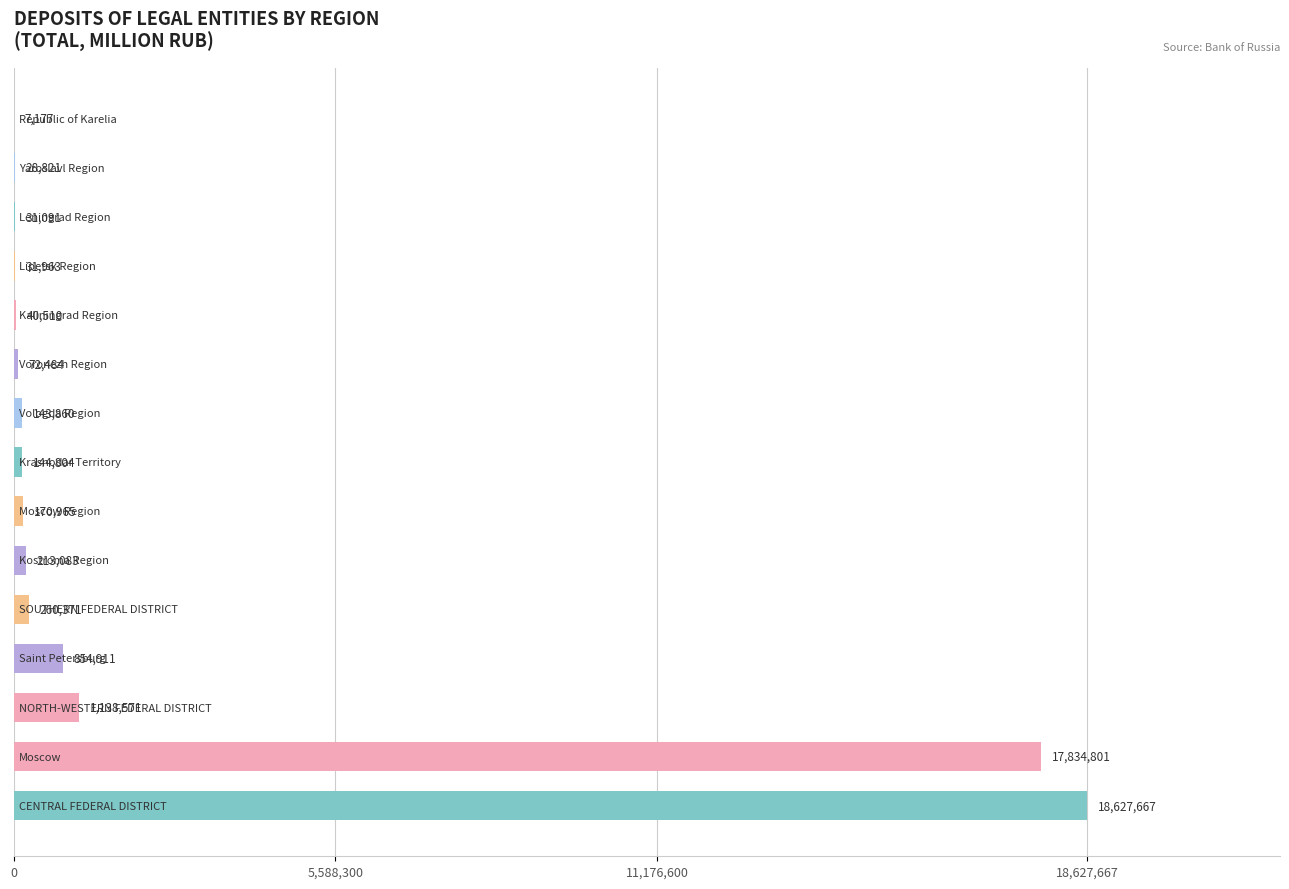

What is the greatest value displayed?

18627667